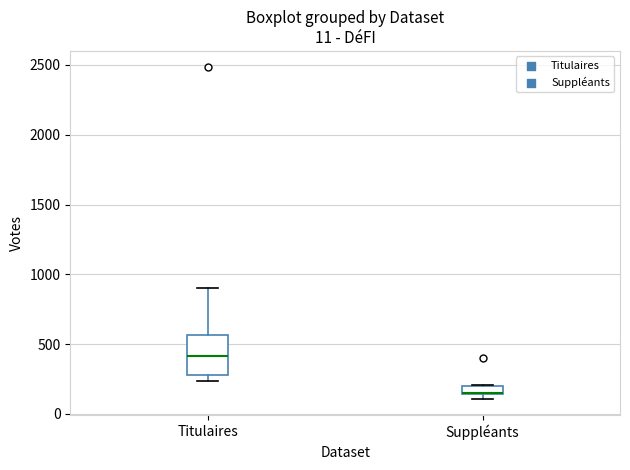

Comparing the boxes themselves (not the whiskers), which one is the tallest?

Titulaires